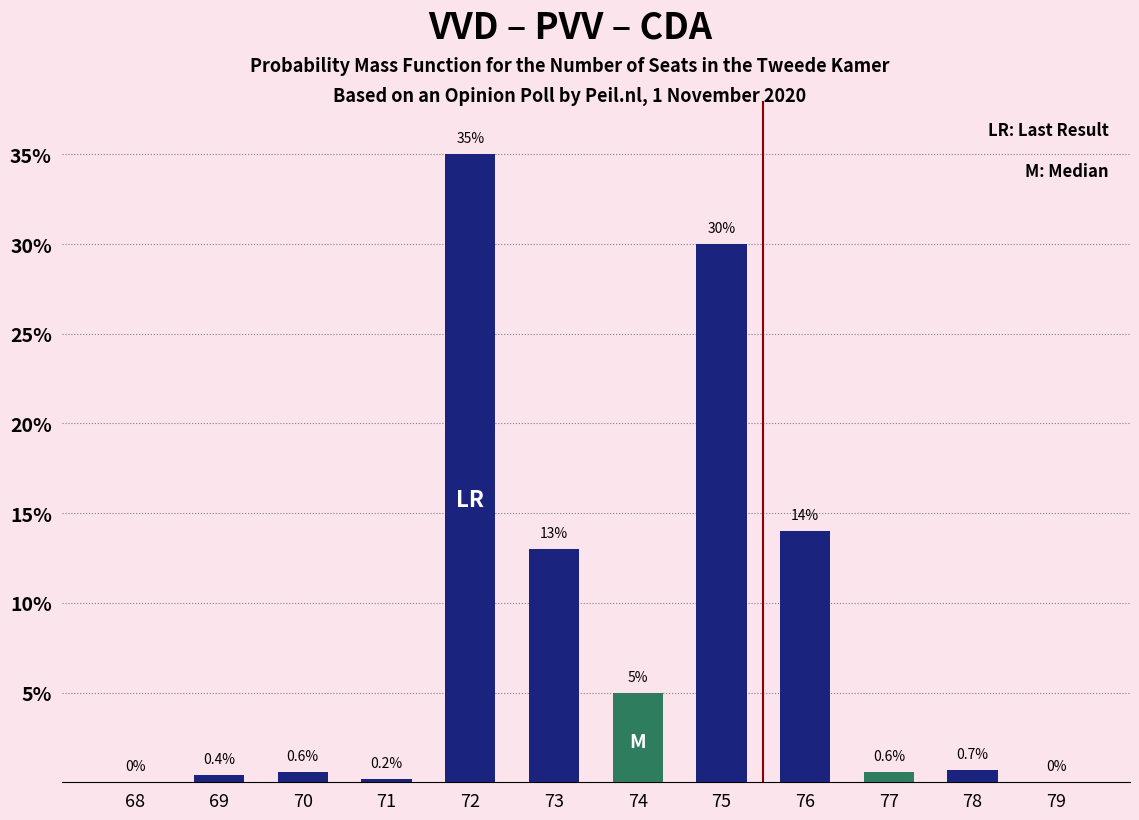

Reading left to right, extract all data points from this chart.

0.0	0.4	0.6	0.2	35.0	13.0	5.0	30.0	14.0	0.6	0.7	0.0